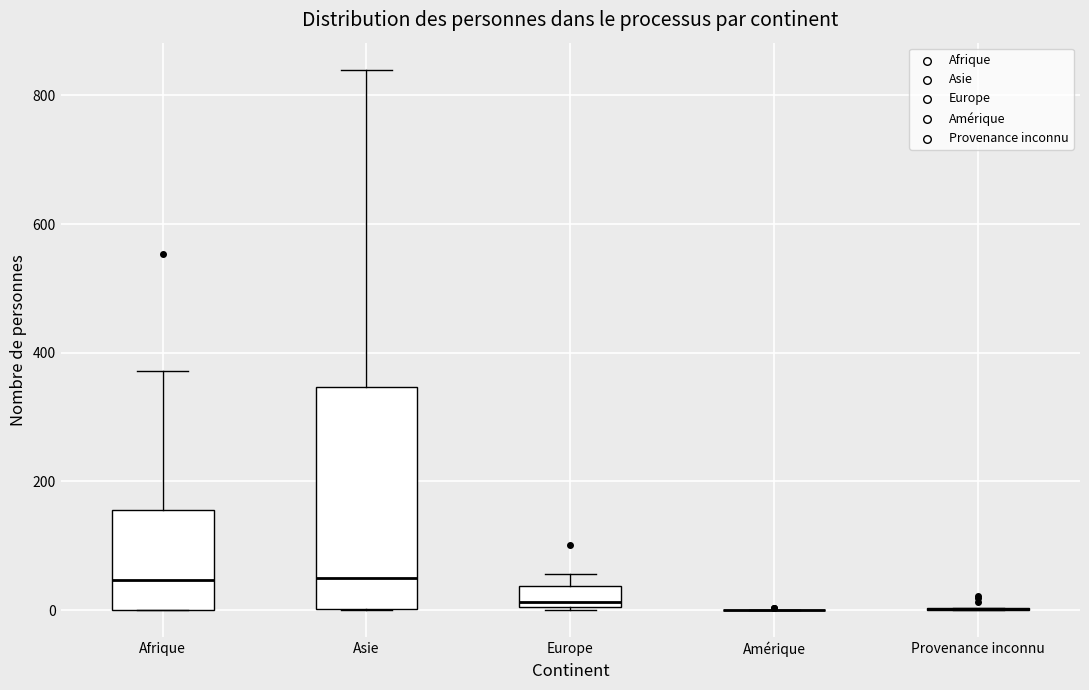

Reading left to right, read every box against the y-axis: the position of its median line, the range the box covers, and the ends of its whiskers. The values are not printed on the chart, so give them approximately, as read against the axis.

Afrique: median 40, box 0 to 160, whiskers 0 to 380
Asie: median 60, box 0 to 340, whiskers 0 to 840
Europe: median 20, box 0 to 40, whiskers 0 to 60
Amérique: box collapsed to a line at 0, whiskers 0 to 0
Provenance inconnu: box collapsed to a line at 0, whiskers 0 to 0